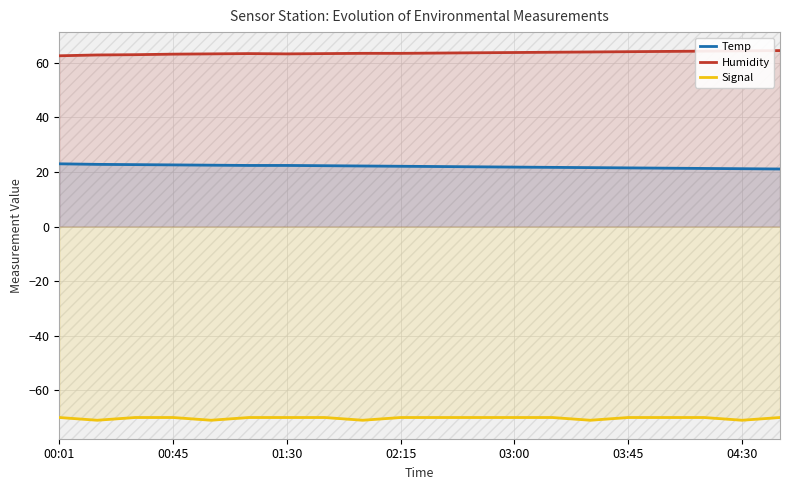

Reading left to right, extract all data points from this chart.

Temp: 23.0	22.8	22.7	22.6	22.5	22.4	22.4	22.3	22.2	22.1	22.0	21.9	21.8	21.7	21.6	21.5	21.4	21.3	21.2	21.1
Humidity: 62.6	62.9	63.0	63.2	63.3	63.4	63.3	63.4	63.5	63.5	63.6	63.7	63.8	63.9	64.0	64.1	64.2	64.3	64.4	64.5
Signal: -70.0	-71.0	-70.0	-70.0	-71.0	-70.0	-70.0	-70.0	-71.0	-70.0	-70.0	-70.0	-70.0	-70.0	-71.0	-70.0	-70.0	-70.0	-71.0	-70.0